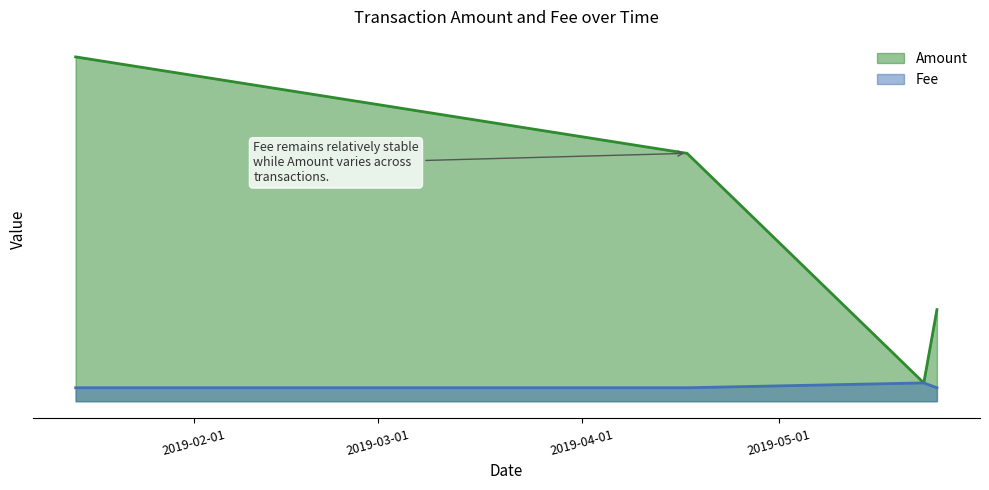

Rank the categories by Amount value from lowest to highest.

2019-05-23, 2019-05-25, 2019-04-17, 2019-01-14